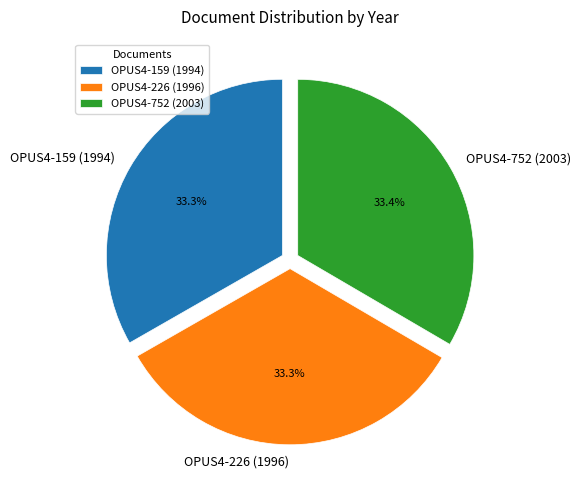

How many segments does this pie chart have?

3